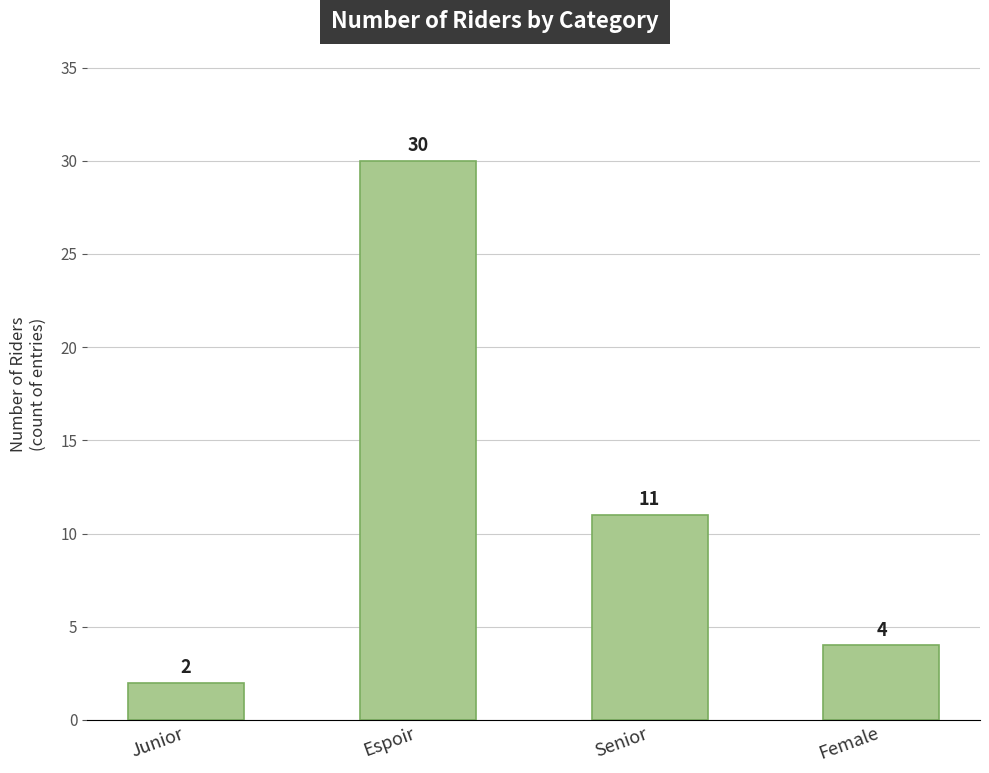

What is the label of the 1st bar from the right?

Female